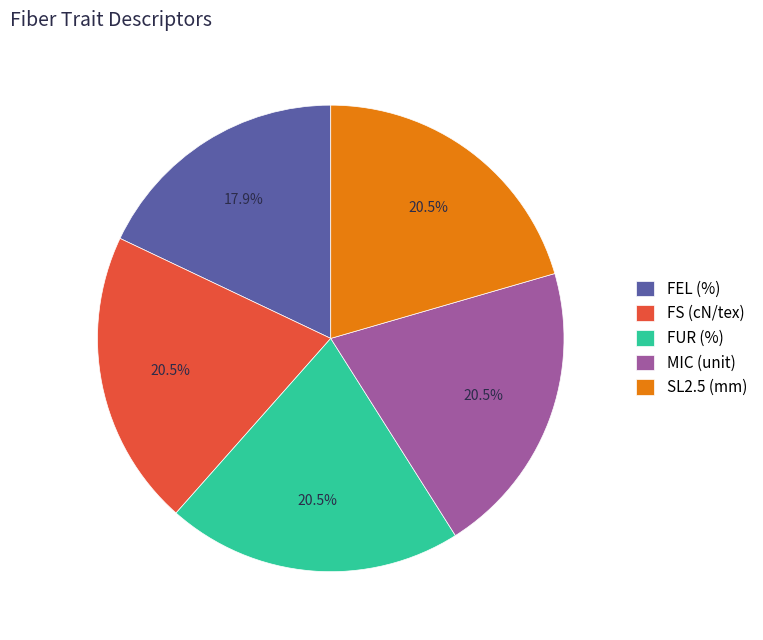

To the nearest percent, what is the average slice percentage?

20%